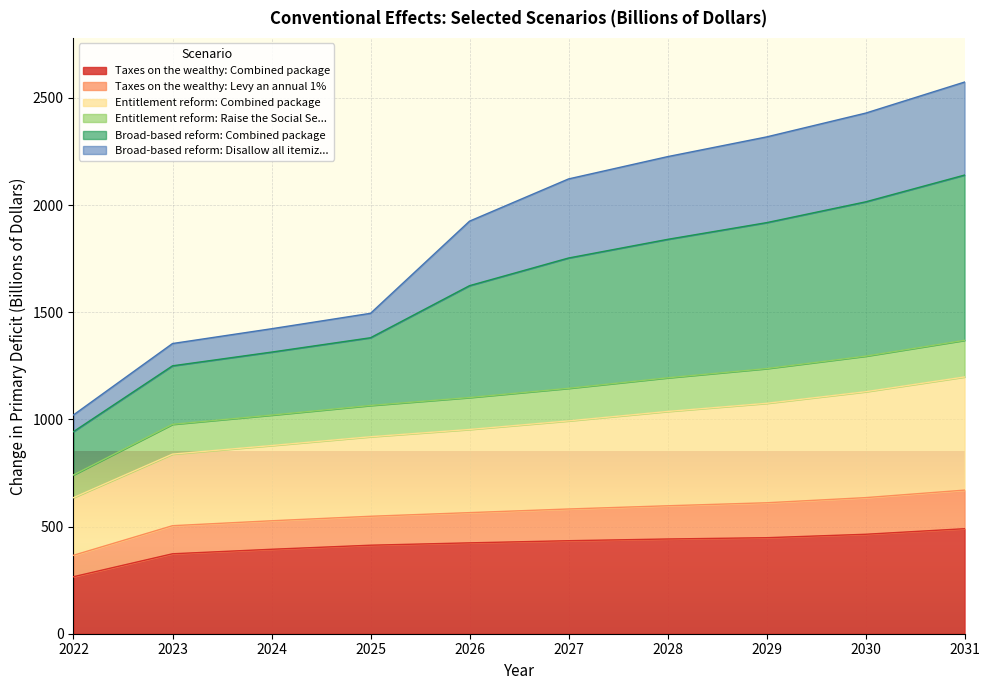

What is the difference between the highest and lowest values at 2025?

1082